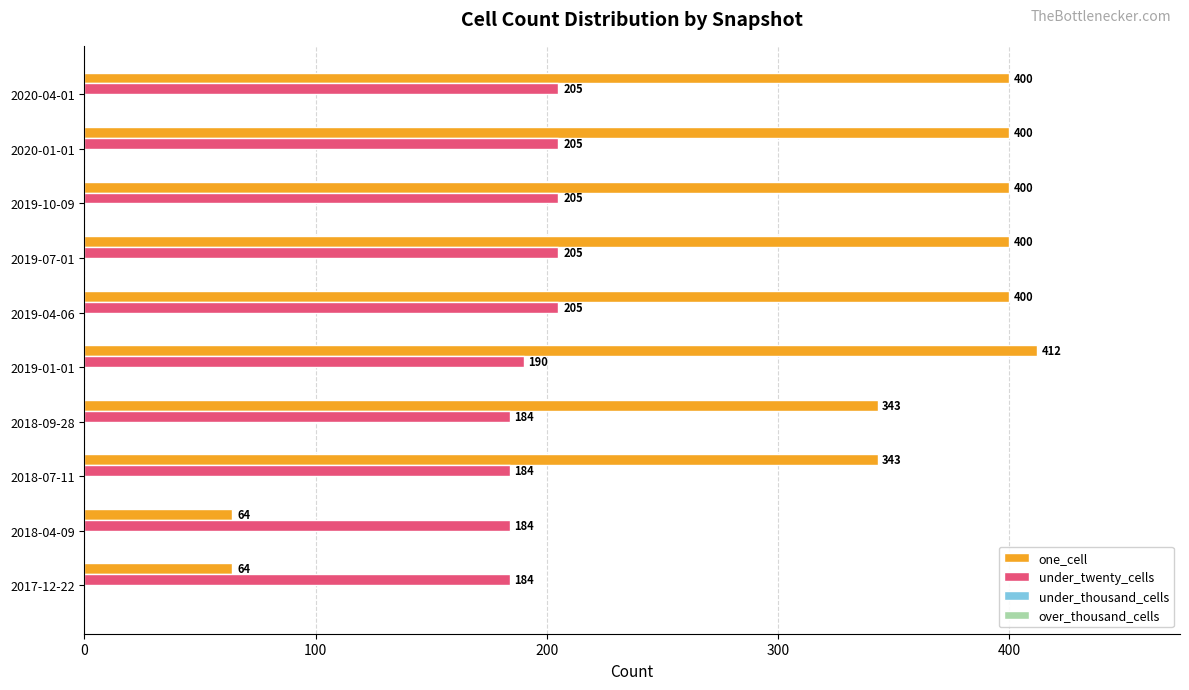

How many series are shown in this chart?

2